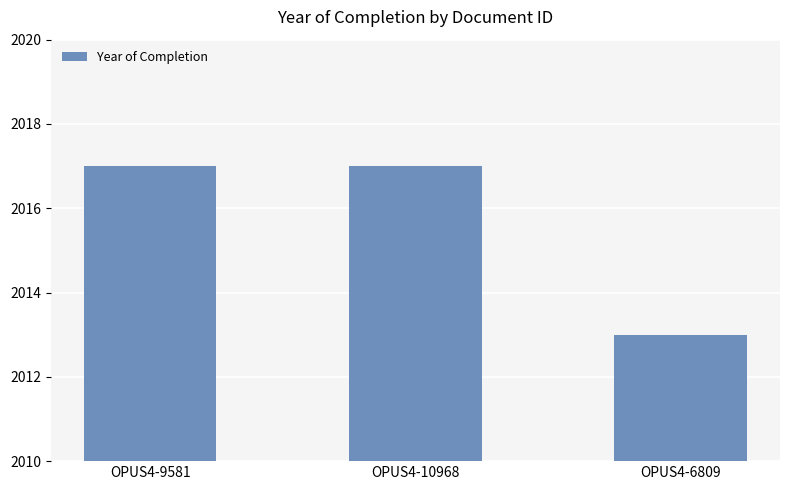

What is the average value?

2016